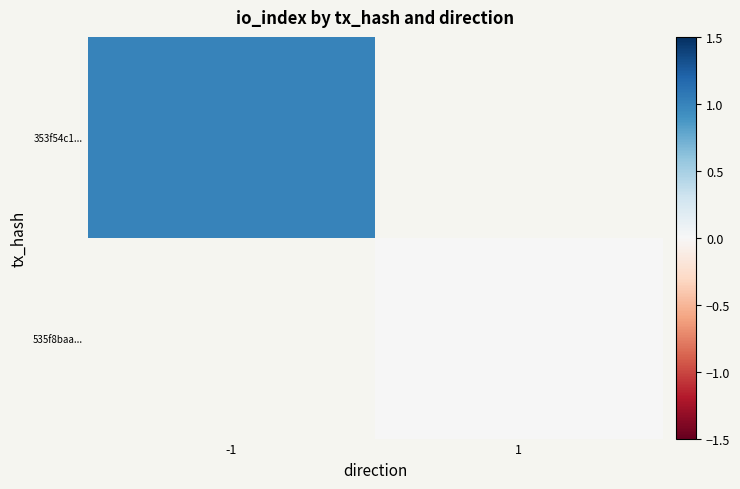

What is the greatest value displayed?

1.0